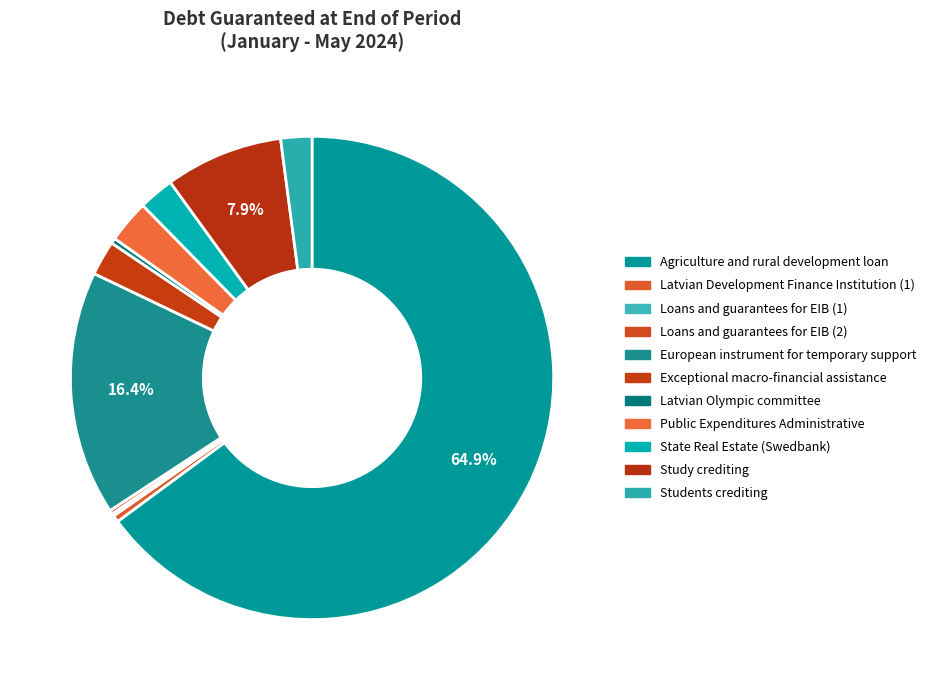

Which slice is the largest?

Agriculture and rural development loan